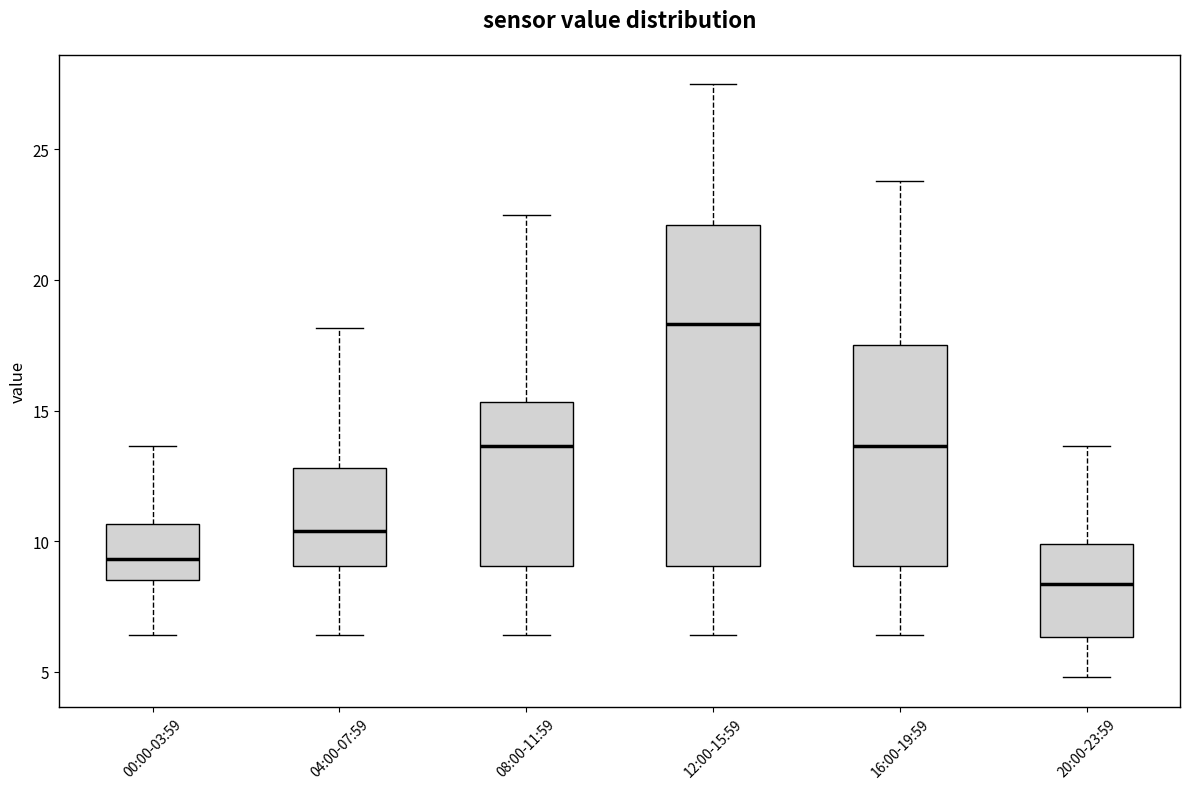

Where does the lower whisker of the box for 04:00-07:59 end on the y-axis? The values are not printed on the chart, so give them approximately, as read against the axis.

6.5